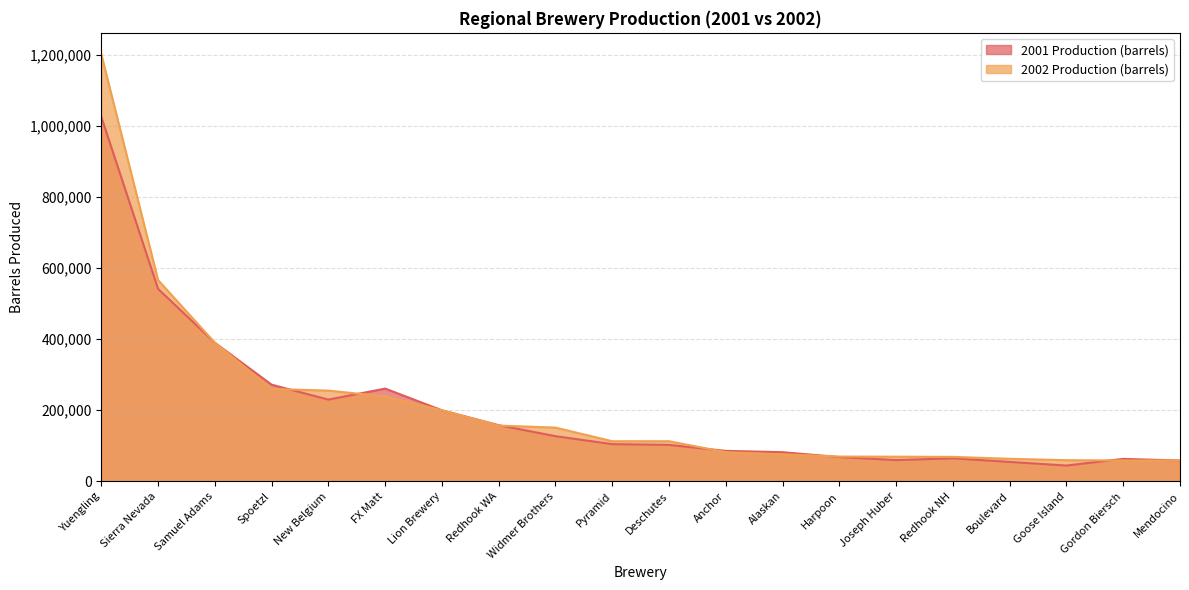

At which label does 2001 Production (barrels) first exceed 104872?

Yuengling